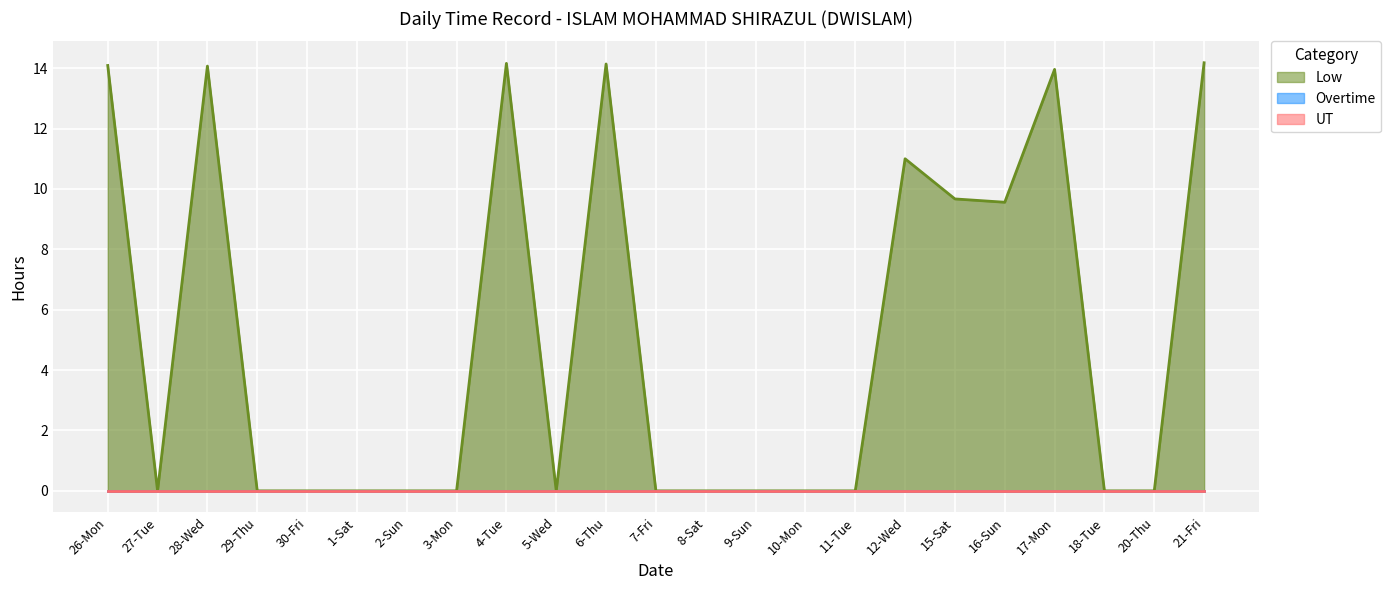

Rank the series at 18-Tue from highest to lowest value.

Low, Overtime, UT